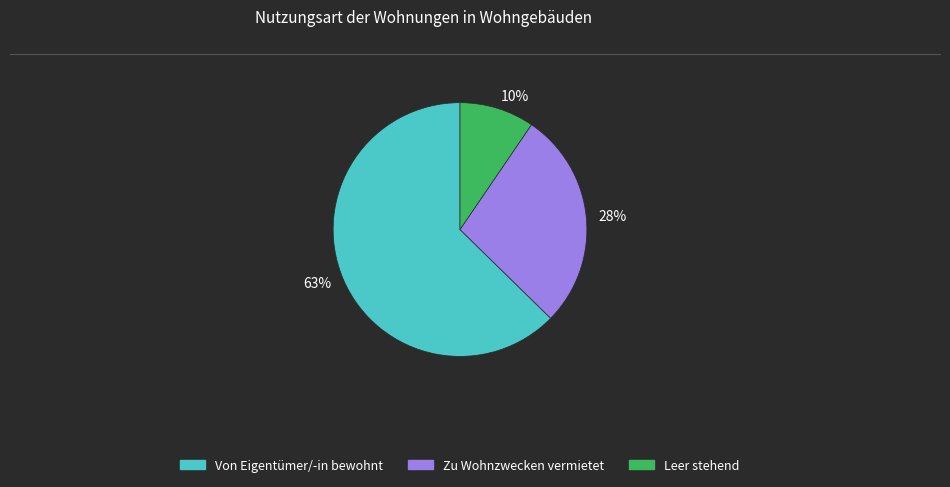

Is there a majority slice in this chart?

Yes